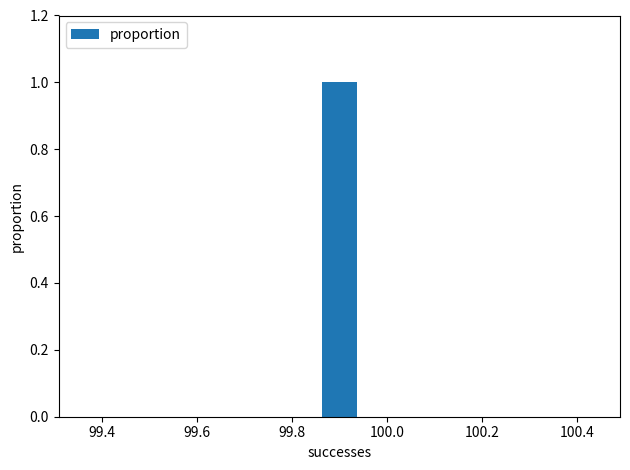

What is the height of the bar covering 99.86 to 99.94 on the x-axis? Neither the bar edges nor the heights are printed on the chart, so give them approximately, as read against the axes.

1